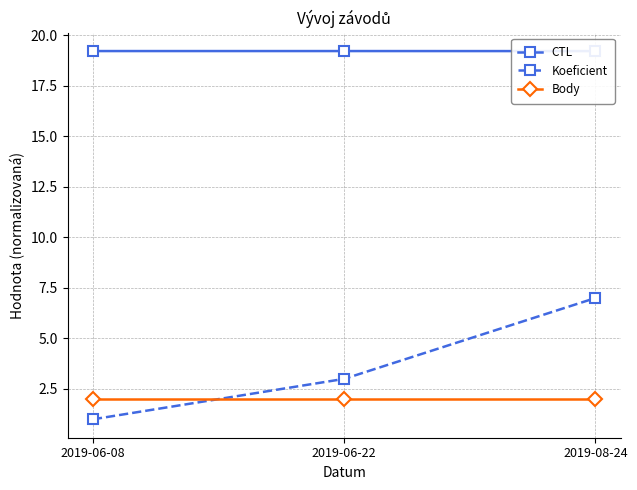

What is the value of the CTL point at the 2nd from the left?

19.2